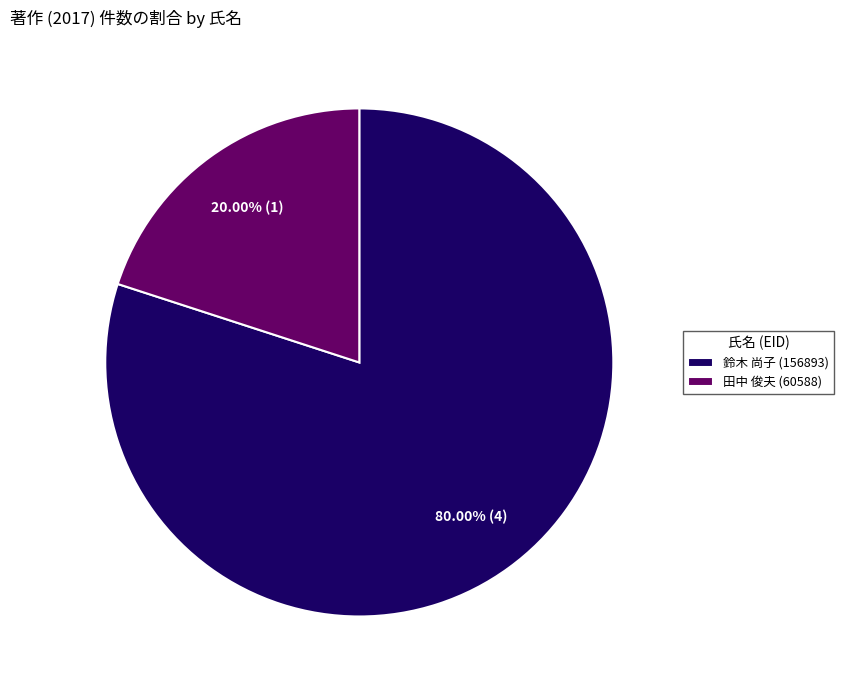

How many segments does this pie chart have?

2